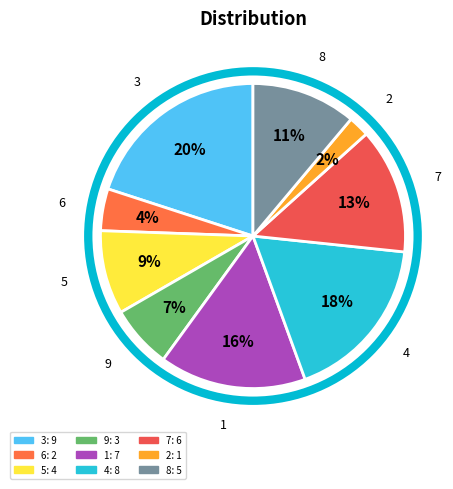

Rank the categories by value from lowest to highest.

2, 6, 9, 5, 8, 7, 1, 4, 3